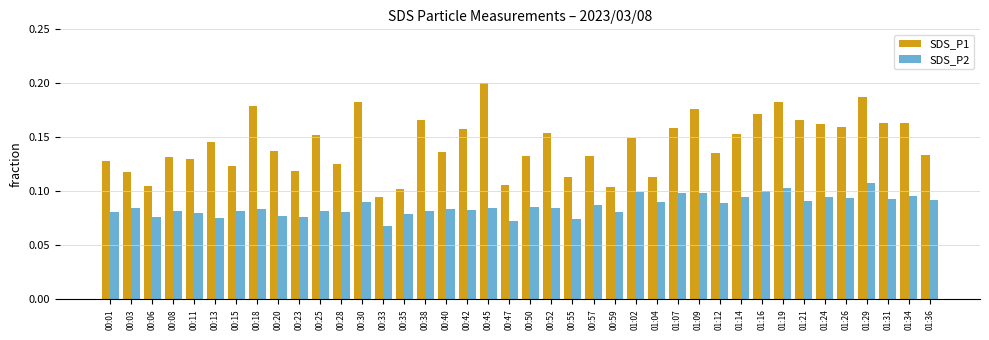

Which series changed the most between 00:55 and 00:57?

SDS_P1